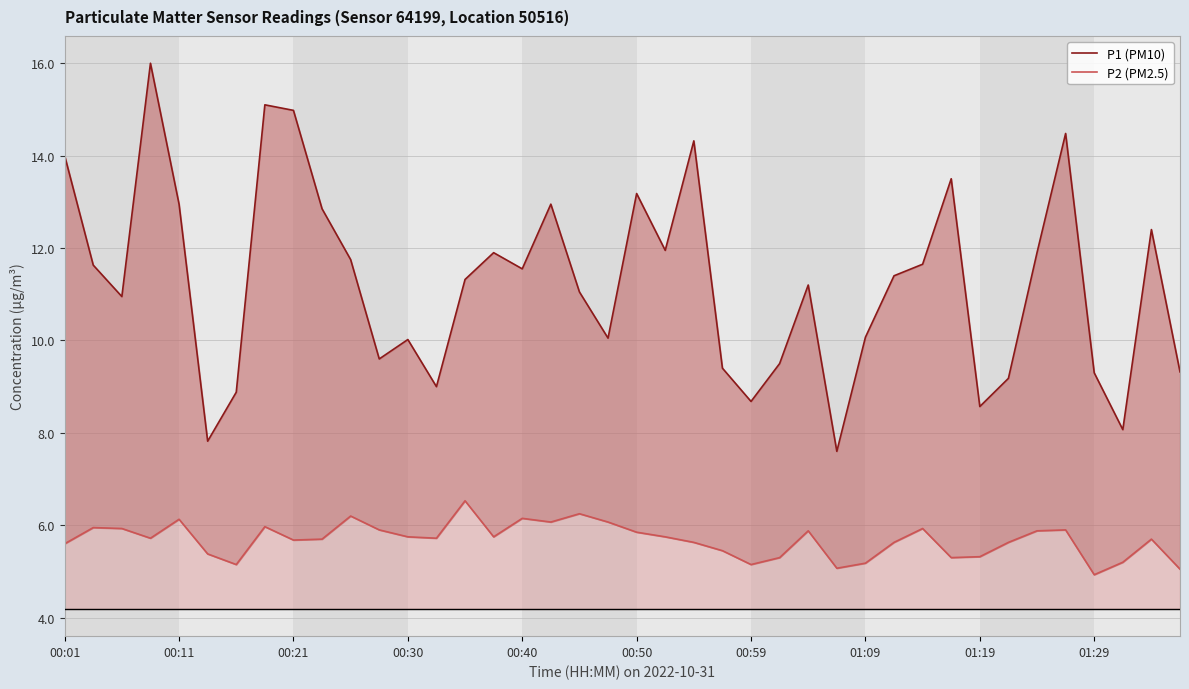

True or false: P1 (PM10) and P2 (PM2.5) intersect in this chart.

False